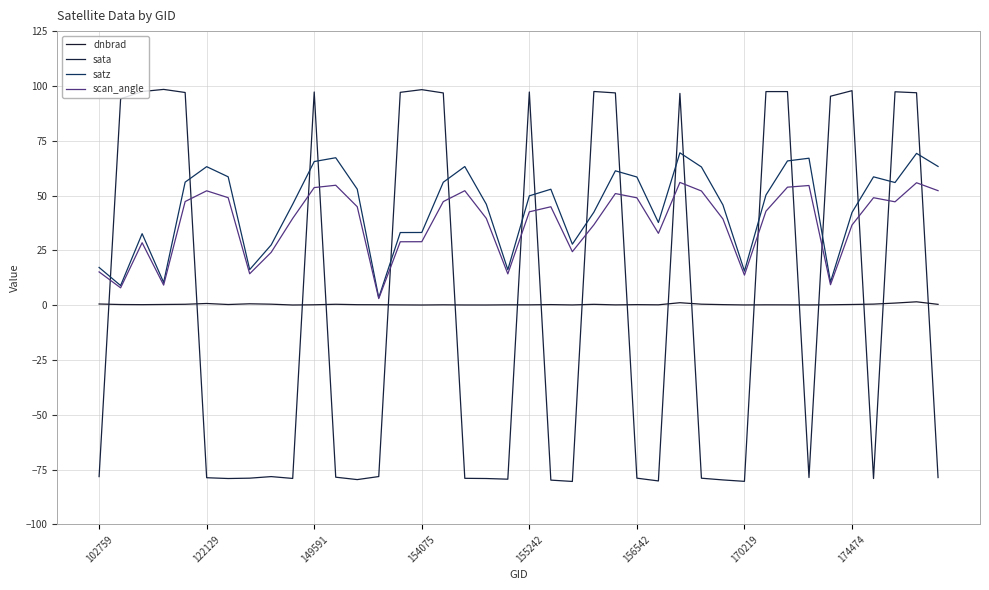

How many lines are shown in the chart?

4